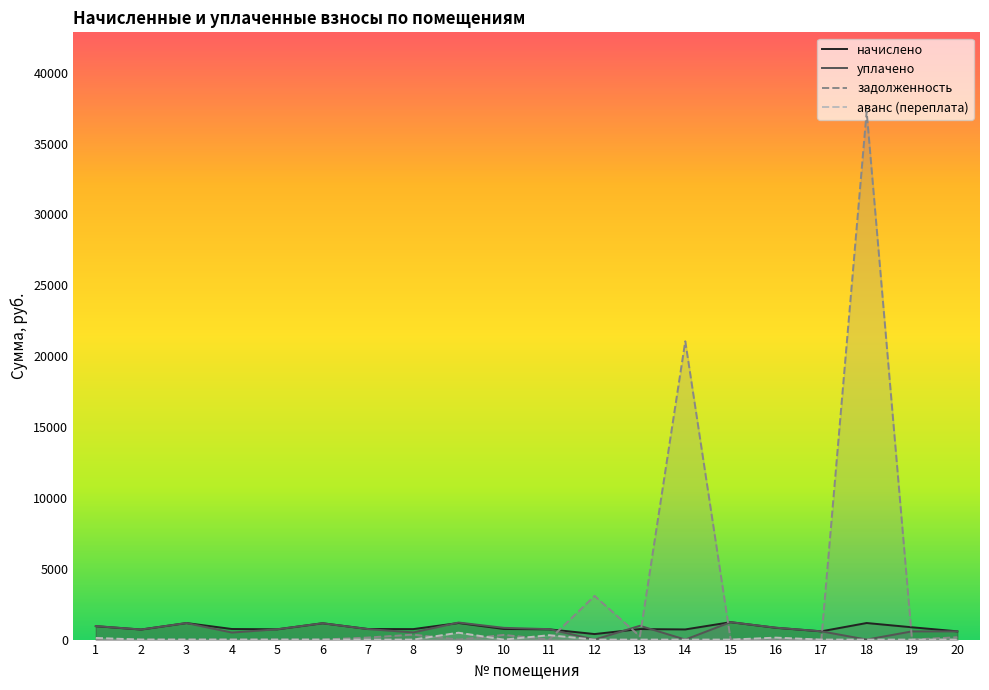

Rank the series by their maximum value, from lowest to highest.

аванс (переплата), начислено, уплачено, задолженность